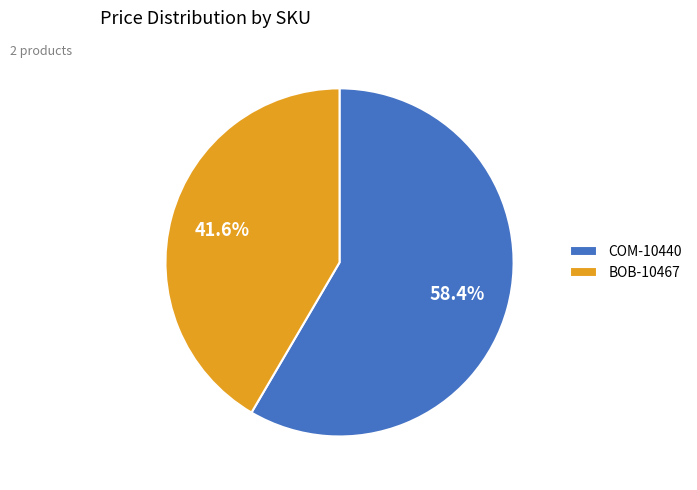

Between COM-10440 and BOB-10467, which is larger?

COM-10440